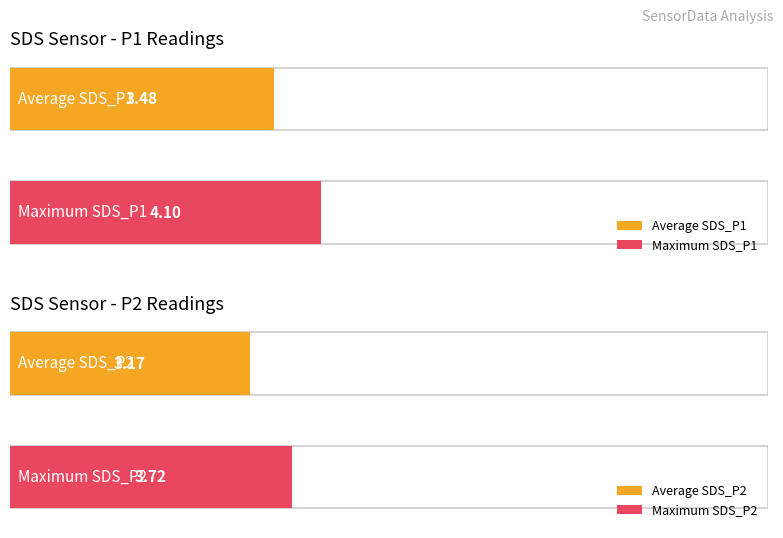

Are the bars horizontal?

Yes